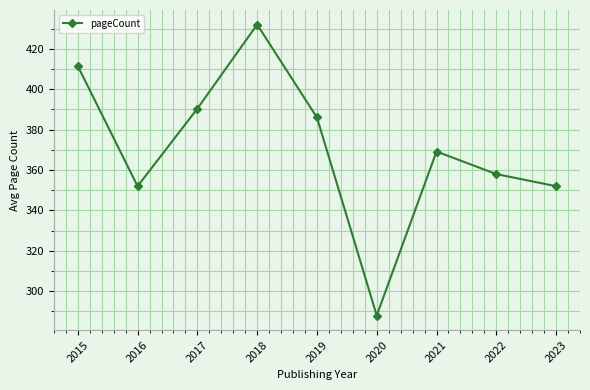

Does the chart display data point markers on the line(s)?

Yes